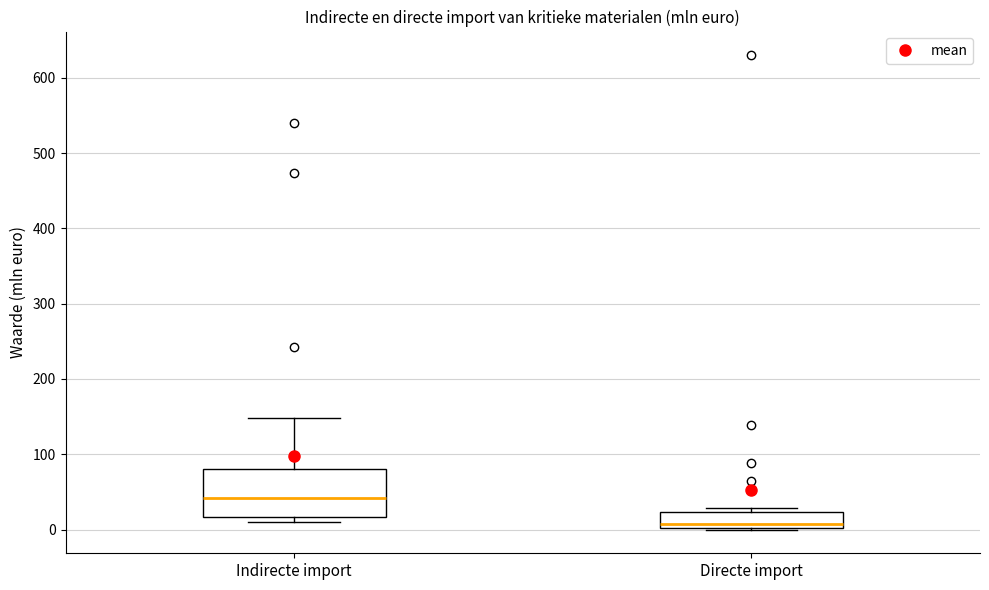

Which box's median line is the highest?

Indirecte import